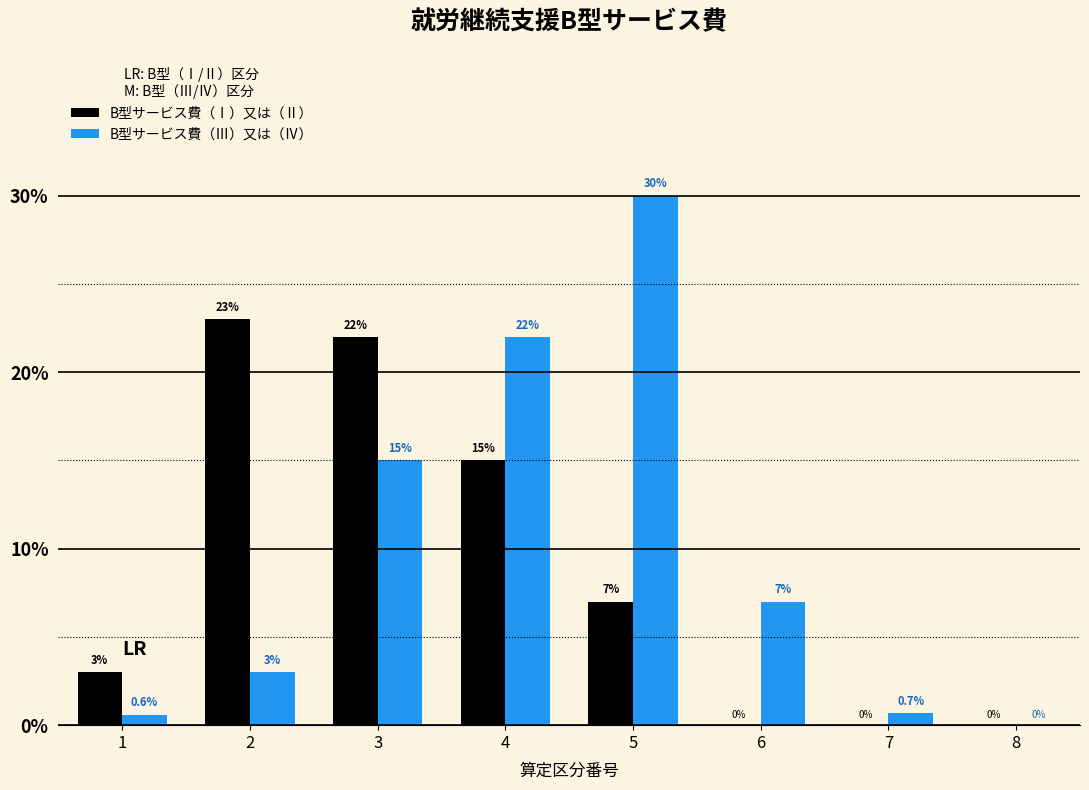

Reading left to right, what are all the values shown in this chart?

B型サービス費（Ⅰ）又は（Ⅱ）: 1=3.0	2=23.0	3=22.0	4=15.0	5=7.0	6=0.0	7=0.0	8=0.0
B型サービス費（Ⅲ）又は（Ⅳ）: 1=0.6	2=3.0	3=15.0	4=22.0	5=30.0	6=7.0	7=0.7	8=0.0